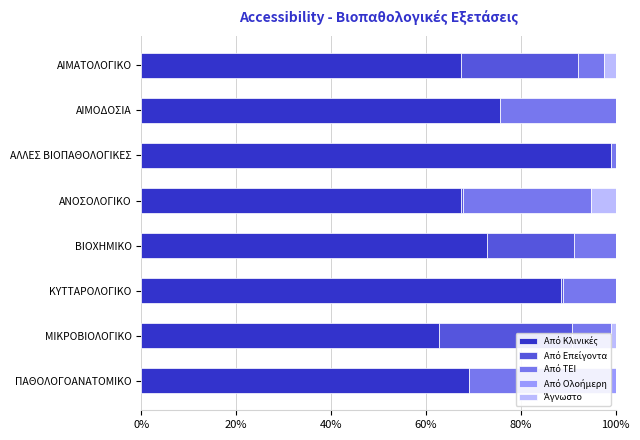

Does the chart contain stacked bars?

No